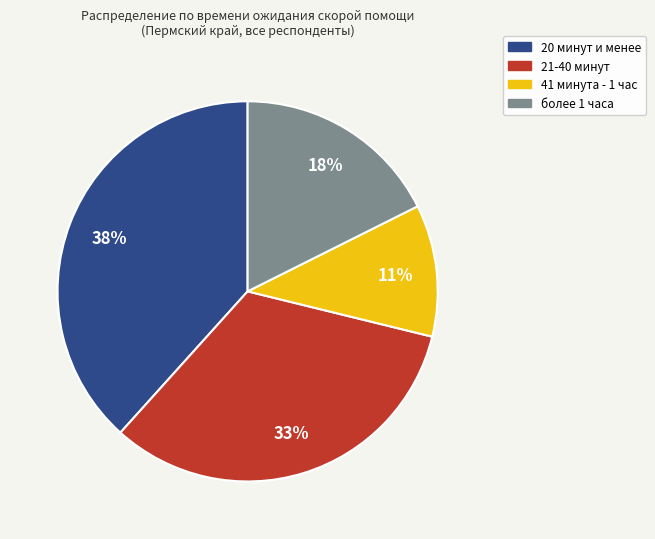

Does более 1 часа account for over 50% of the chart?

No